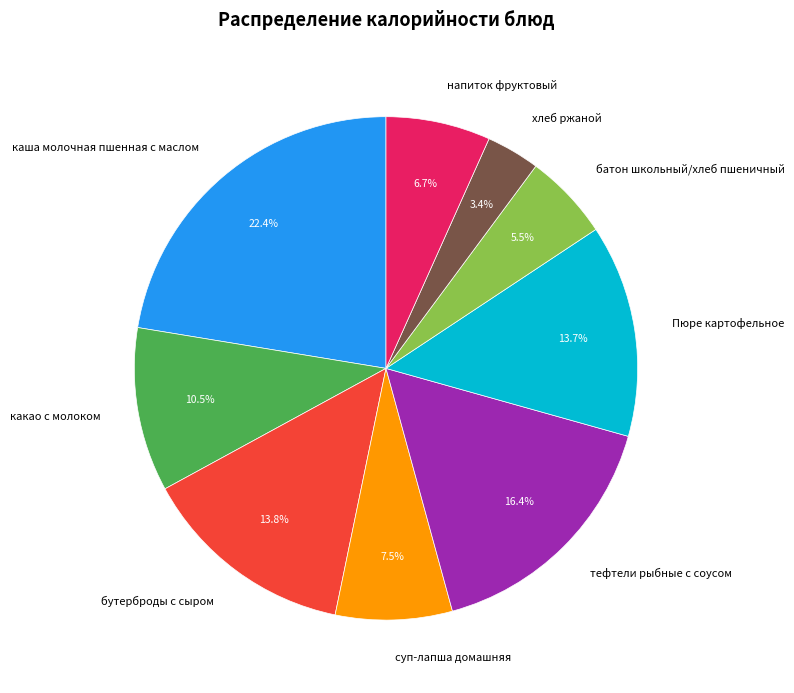

To the nearest percent, what is the combined percentage of напиток фруктовый and батон школьный/хлеб пшеничный?

12%